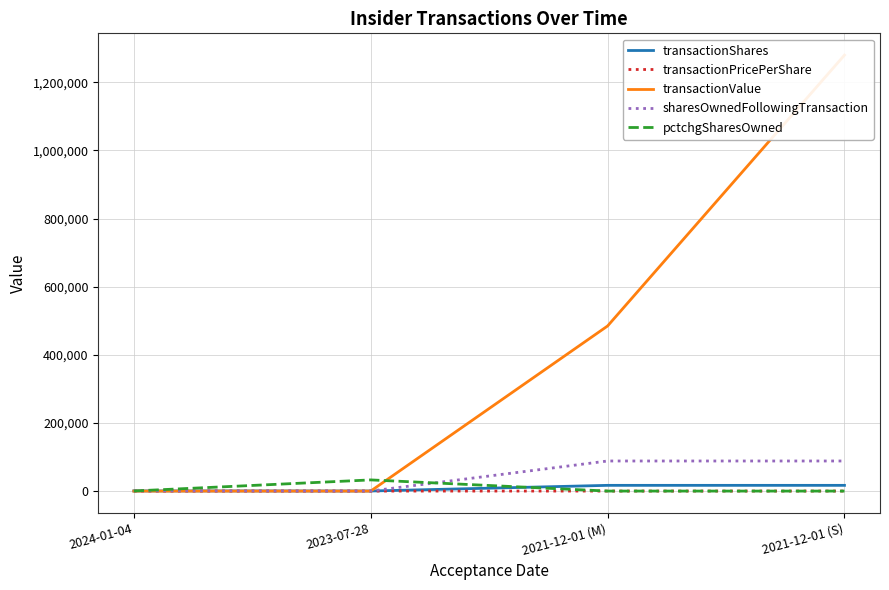

Which series has the largest total across all categories?

transactionValue